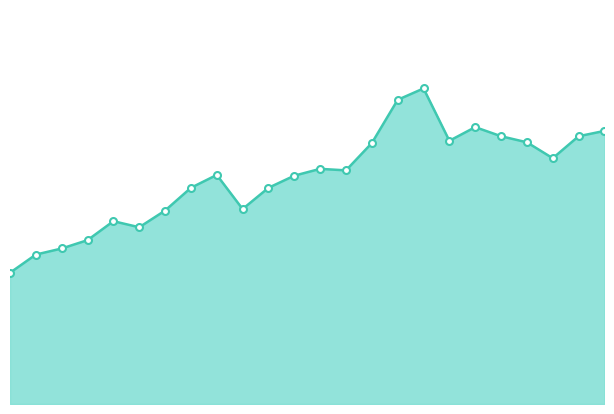

Is this an area chart (filled region under the line)?

Yes